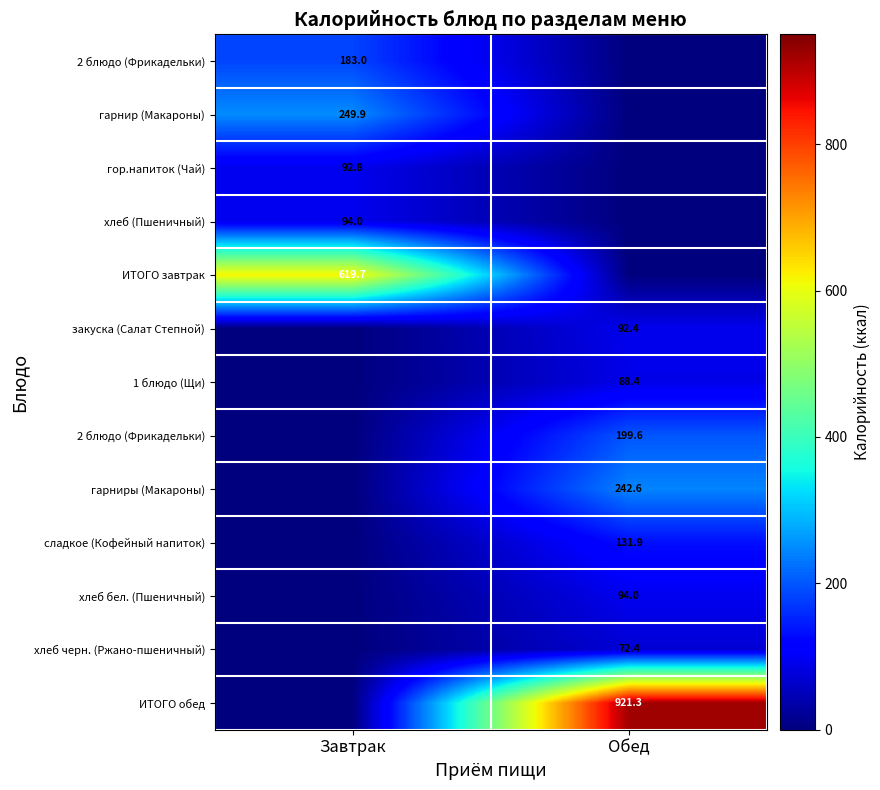

Which label corresponds to the largest value in the chart?

Обед